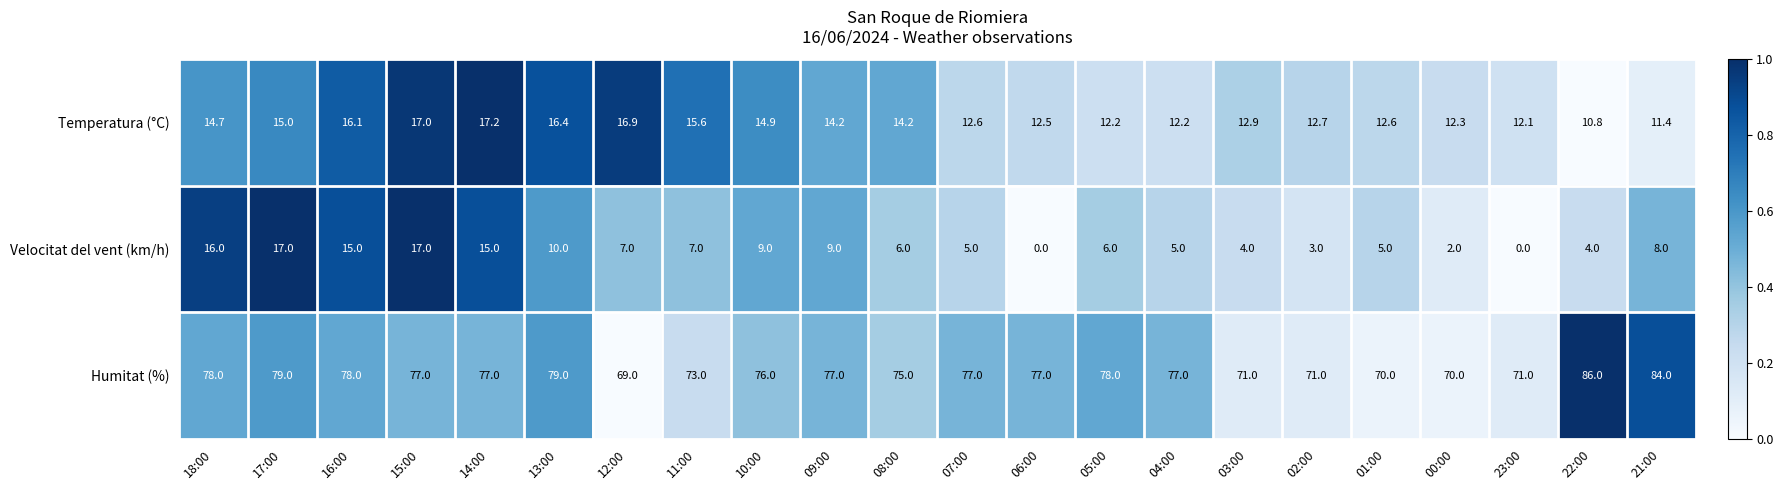

What is the sum of the Velocitat del vent (km/h) values at 03:00 and 21:00?

12.0